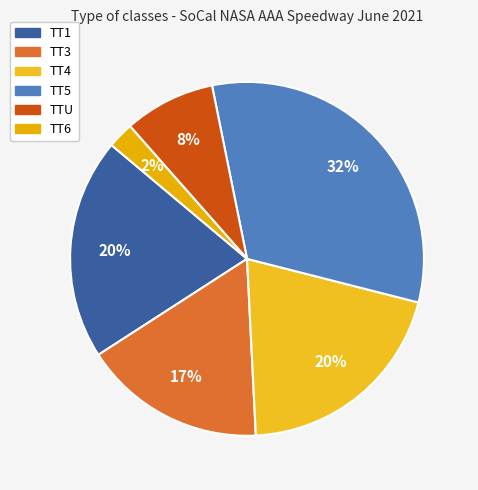

How many slices are in this pie chart?

6